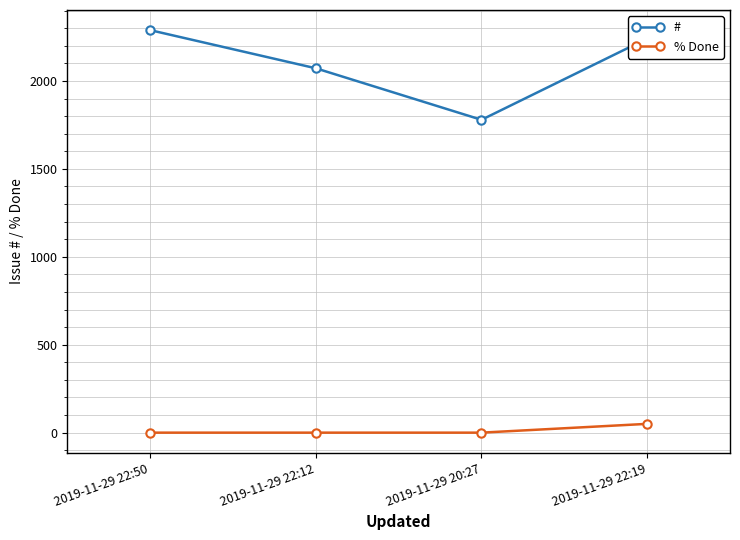

The # series shows 1407 at 2019-11-29 22:19. True or false?

False